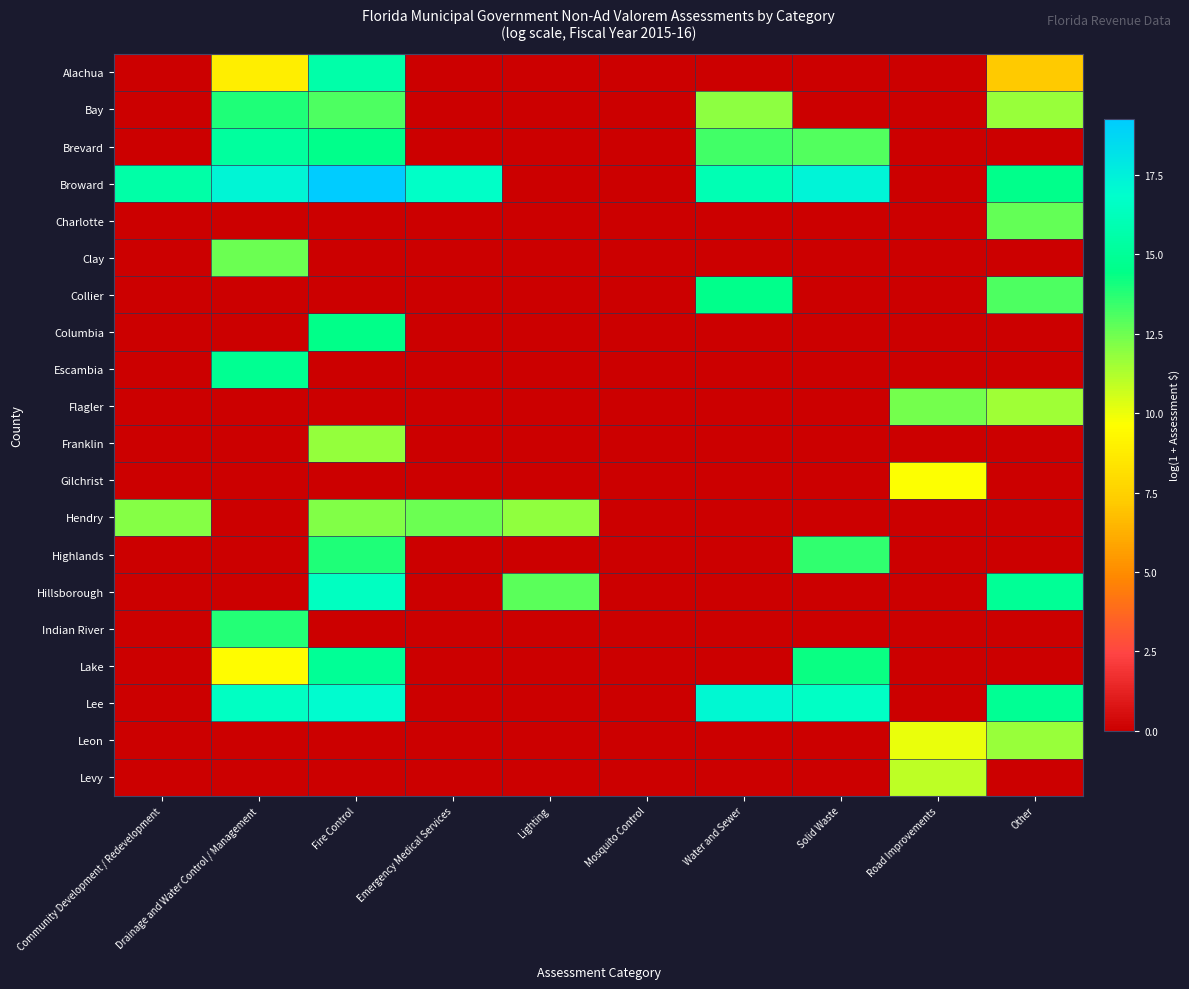

Reading left to right, what are all the values shown in this chart?

Alachua: Community Development / Redevelopment=0.0	Drainage and Water Control / Management=8.9	Fire Control=15.6	Emergency Medical Services=0.0	Lighting=0.0	Mosquito Control=0.0	Water and Sewer=0.0	Solid Waste=0.0	Road Improvements=0.0	Other=7.2
Bay: Community Development / Redevelopment=0.0	Drainage and Water Control / Management=13.9	Fire Control=13.1	Emergency Medical Services=0.0	Lighting=0.0	Mosquito Control=0.0	Water and Sewer=12.0	Solid Waste=0.0	Road Improvements=0.0	Other=11.7
Brevard: Community Development / Redevelopment=0.0	Drainage and Water Control / Management=15.3	Fire Control=14.6	Emergency Medical Services=0.0	Lighting=0.0	Mosquito Control=0.0	Water and Sewer=13.3	Solid Waste=13.0	Road Improvements=0.0	Other=0.0
Broward: Community Development / Redevelopment=15.6	Drainage and Water Control / Management=17.3	Fire Control=19.3	Emergency Medical Services=16.6	Lighting=0.0	Mosquito Control=0.0	Water and Sewer=16.0	Solid Waste=17.4	Road Improvements=0.0	Other=14.6
Charlotte: Community Development / Redevelopment=0.0	Drainage and Water Control / Management=0.0	Fire Control=0.0	Emergency Medical Services=0.0	Lighting=0.0	Mosquito Control=0.0	Water and Sewer=0.0	Solid Waste=0.0	Road Improvements=0.0	Other=12.7
Clay: Community Development / Redevelopment=0.0	Drainage and Water Control / Management=12.5	Fire Control=0.0	Emergency Medical Services=0.0	Lighting=0.0	Mosquito Control=0.0	Water and Sewer=0.0	Solid Waste=0.0	Road Improvements=0.0	Other=0.0
Collier: Community Development / Redevelopment=0.0	Drainage and Water Control / Management=0.0	Fire Control=0.0	Emergency Medical Services=0.0	Lighting=0.0	Mosquito Control=0.0	Water and Sewer=14.6	Solid Waste=0.0	Road Improvements=0.0	Other=13.1
Columbia: Community Development / Redevelopment=0.0	Drainage and Water Control / Management=0.0	Fire Control=14.5	Emergency Medical Services=0.0	Lighting=0.0	Mosquito Control=0.0	Water and Sewer=0.0	Solid Waste=0.0	Road Improvements=0.0	Other=0.0
Escambia: Community Development / Redevelopment=0.0	Drainage and Water Control / Management=14.8	Fire Control=0.0	Emergency Medical Services=0.0	Lighting=0.0	Mosquito Control=0.0	Water and Sewer=0.0	Solid Waste=0.0	Road Improvements=0.0	Other=0.0
Flagler: Community Development / Redevelopment=0.0	Drainage and Water Control / Management=0.0	Fire Control=0.0	Emergency Medical Services=0.0	Lighting=0.0	Mosquito Control=0.0	Water and Sewer=0.0	Solid Waste=0.0	Road Improvements=12.4	Other=11.6
Franklin: Community Development / Redevelopment=0.0	Drainage and Water Control / Management=0.0	Fire Control=11.8	Emergency Medical Services=0.0	Lighting=0.0	Mosquito Control=0.0	Water and Sewer=0.0	Solid Waste=0.0	Road Improvements=0.0	Other=0.0
Gilchrist: Community Development / Redevelopment=0.0	Drainage and Water Control / Management=0.0	Fire Control=0.0	Emergency Medical Services=0.0	Lighting=0.0	Mosquito Control=0.0	Water and Sewer=0.0	Solid Waste=0.0	Road Improvements=9.7	Other=0.0
Hendry: Community Development / Redevelopment=12.1	Drainage and Water Control / Management=0.0	Fire Control=12.1	Emergency Medical Services=12.5	Lighting=11.8	Mosquito Control=0.0	Water and Sewer=0.0	Solid Waste=0.0	Road Improvements=0.0	Other=0.0
Highlands: Community Development / Redevelopment=0.0	Drainage and Water Control / Management=0.0	Fire Control=13.9	Emergency Medical Services=0.0	Lighting=0.0	Mosquito Control=0.0	Water and Sewer=0.0	Solid Waste=13.6	Road Improvements=0.0	Other=0.0
Hillsborough: Community Development / Redevelopment=0.0	Drainage and Water Control / Management=0.0	Fire Control=16.5	Emergency Medical Services=0.0	Lighting=12.8	Mosquito Control=0.0	Water and Sewer=0.0	Solid Waste=0.0	Road Improvements=0.0	Other=15.0
Indian River: Community Development / Redevelopment=0.0	Drainage and Water Control / Management=13.8	Fire Control=0.0	Emergency Medical Services=0.0	Lighting=0.0	Mosquito Control=0.0	Water and Sewer=0.0	Solid Waste=0.0	Road Improvements=0.0	Other=0.0
Lake: Community Development / Redevelopment=0.0	Drainage and Water Control / Management=9.5	Fire Control=14.9	Emergency Medical Services=0.0	Lighting=0.0	Mosquito Control=0.0	Water and Sewer=0.0	Solid Waste=14.3	Road Improvements=0.0	Other=0.0
Lee: Community Development / Redevelopment=0.0	Drainage and Water Control / Management=16.6	Fire Control=17.0	Emergency Medical Services=0.0	Lighting=0.0	Mosquito Control=0.0	Water and Sewer=17.1	Solid Waste=16.6	Road Improvements=0.0	Other=14.9
Leon: Community Development / Redevelopment=0.0	Drainage and Water Control / Management=0.0	Fire Control=0.0	Emergency Medical Services=0.0	Lighting=0.0	Mosquito Control=0.0	Water and Sewer=0.0	Solid Waste=0.0	Road Improvements=10.0	Other=11.7
Levy: Community Development / Redevelopment=0.0	Drainage and Water Control / Management=0.0	Fire Control=0.0	Emergency Medical Services=0.0	Lighting=0.0	Mosquito Control=0.0	Water and Sewer=0.0	Solid Waste=0.0	Road Improvements=10.9	Other=0.0